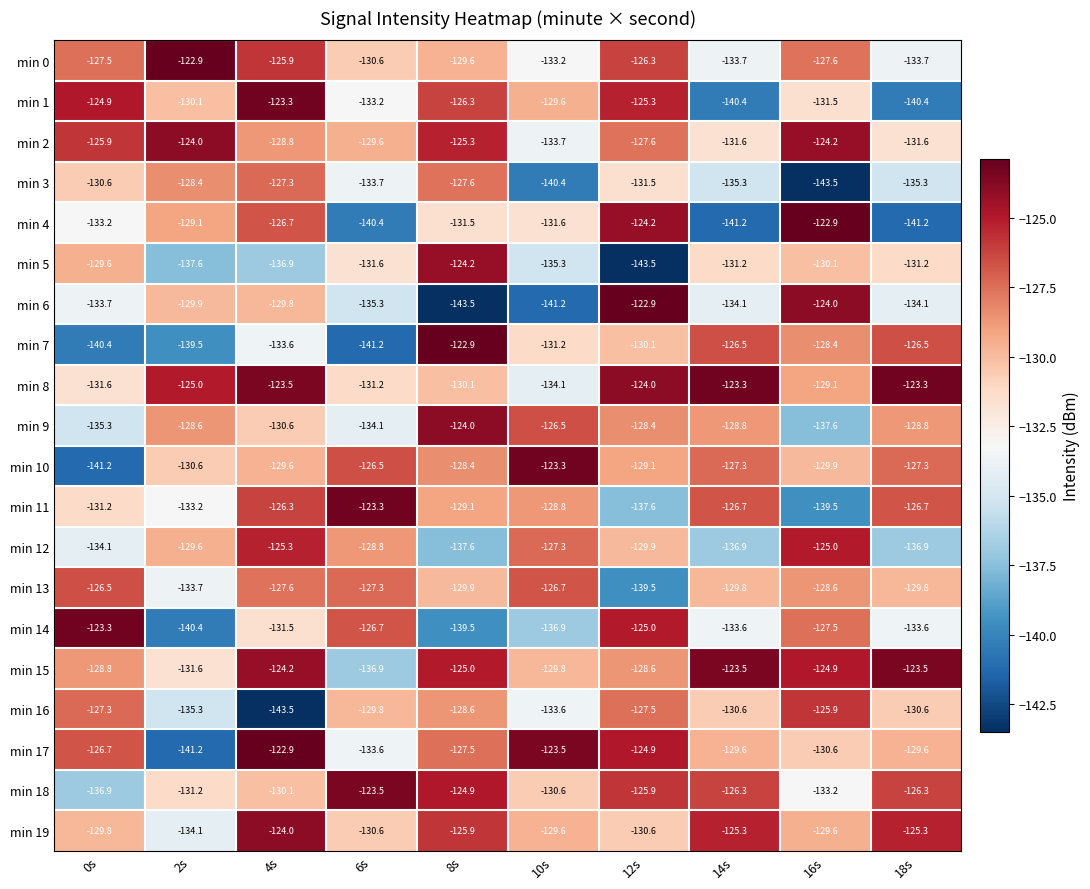

Is the value of min 16 at 2s greater than the value of min 12 at 16s?

No